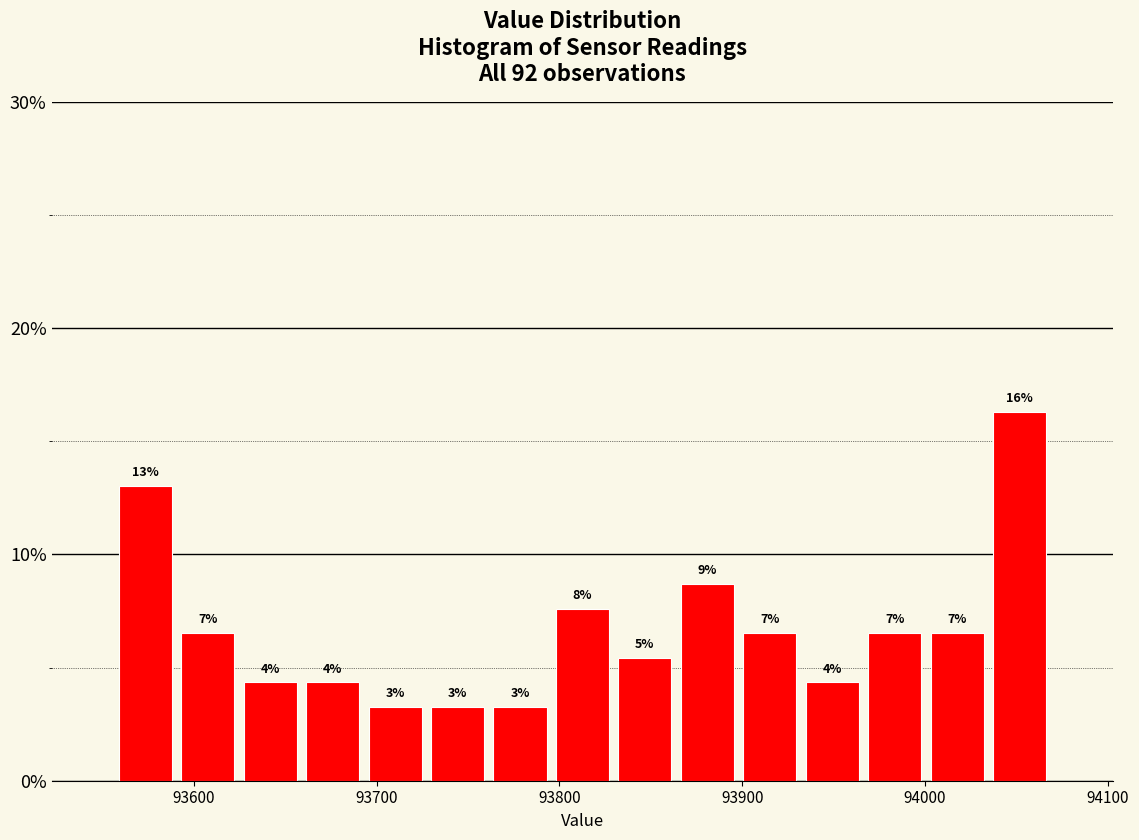

Around what value on the x-axis is the tallest bar? Give the approximate position of its centre, as read against the axis.

94050